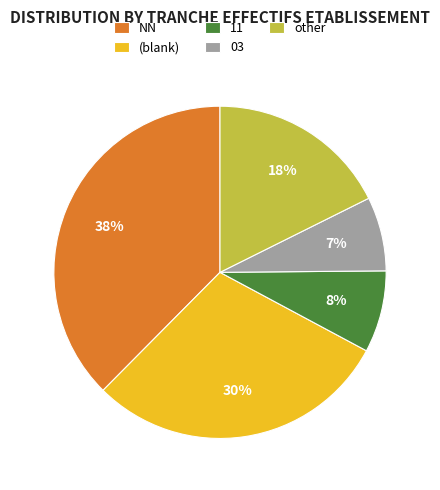

Between 11 and NN, which is larger?

NN